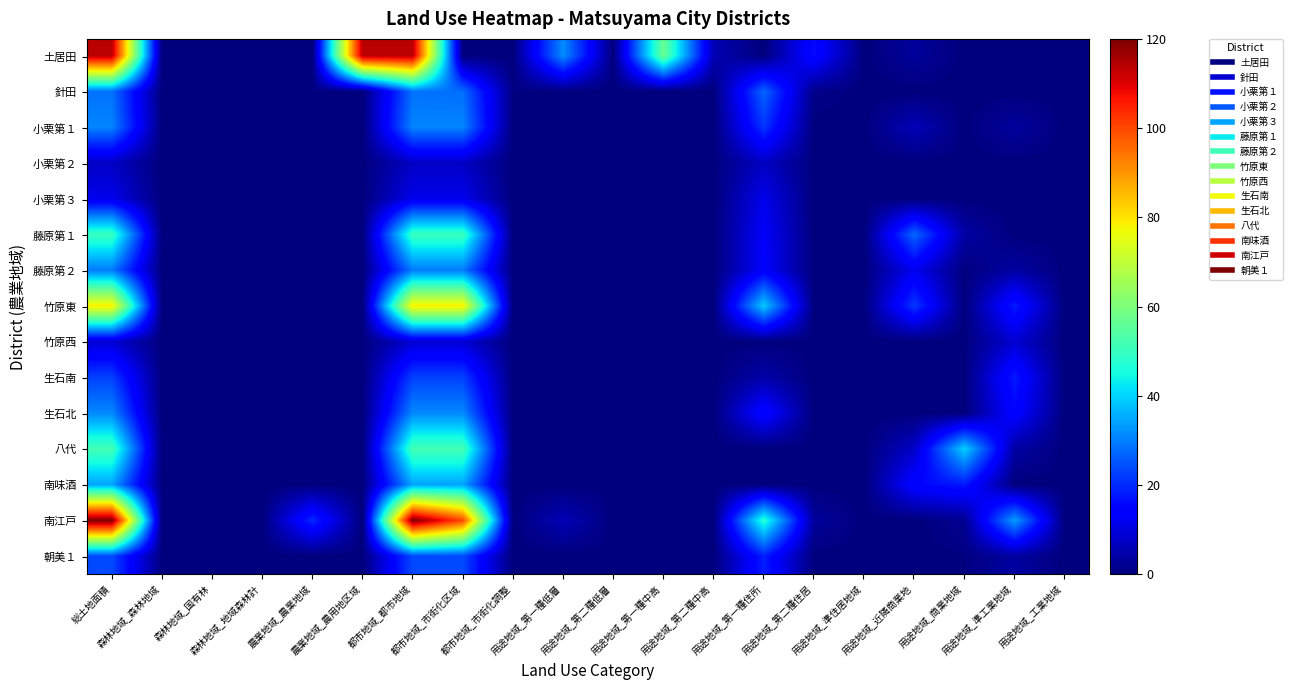

Reading left to right, transcribe all the data shown in this chart.

土居田: 総土地面積=113.7	森林地域_森林地域=0.0	森林地域_国有林=0.0	森林地域_地域森林計=0.0	農業地域_農業地域=0.0	農業地域_農用地区域=113.7	都市地域_都市地域=113.7	都市地域_市街化区域=0.0	都市地域_市街化調整=0.0	用途地域_第一種低層=31.7	用途地域_第二種低層=0.0	用途地域_第一種中高=57.0	用途地域_第二種中高=5.7	用途地域_第一種住所=0.0	用途地域_第二種住居=16.3	用途地域_準住居地域=0.0	用途地域_近隣商業地=3.1	用途地域_商業地域=0.0	用途地域_準工業地域=0.0	用途地域_工業地域=0.0
針田: 総土地面積=28.5	森林地域_森林地域=0.0	森林地域_国有林=0.0	森林地域_地域森林計=0.0	農業地域_農業地域=0.5	農業地域_農用地区域=0.0	都市地域_都市地域=28.5	都市地域_市街化区域=28.1	都市地域_市街化調整=0.5	用途地域_第一種低層=0.0	用途地域_第二種低層=0.0	用途地域_第一種中高=0.1	用途地域_第二種中高=0.0	用途地域_第一種住所=27.1	用途地域_第二種住居=1.3	用途地域_準住居地域=0.0	用途地域_近隣商業地=0.0	用途地域_商業地域=0.0	用途地域_準工業地域=0.0	用途地域_工業地域=0.0
小栗第１: 総土地面積=30.8	森林地域_森林地域=0.0	森林地域_国有林=0.0	森林地域_地域森林計=0.0	農業地域_農業地域=0.0	農業地域_農用地区域=0.0	都市地域_都市地域=30.8	都市地域_市街化区域=30.8	都市地域_市街化調整=0.0	用途地域_第一種低層=0.0	用途地域_第二種低層=0.0	用途地域_第一種中高=0.0	用途地域_第二種中高=0.0	用途地域_第一種住所=21.2	用途地域_第二種住居=0.0	用途地域_準住居地域=0.0	用途地域_近隣商業地=6.1	用途地域_商業地域=0.0	用途地域_準工業地域=3.4	用途地域_工業地域=0.0
小栗第２: 総土地面積=7.3	森林地域_森林地域=0.0	森林地域_国有林=0.0	森林地域_地域森林計=0.0	農業地域_農業地域=0.0	農業地域_農用地区域=0.0	都市地域_都市地域=7.3	都市地域_市街化区域=7.3	都市地域_市街化調整=0.0	用途地域_第一種低層=0.0	用途地域_第二種低層=0.0	用途地域_第一種中高=0.0	用途地域_第二種中高=0.0	用途地域_第一種住所=7.3	用途地域_第二種住居=0.0	用途地域_準住居地域=0.0	用途地域_近隣商業地=0.0	用途地域_商業地域=0.0	用途地域_準工業地域=0.0	用途地域_工業地域=0.0
小栗第３: 総土地面積=11.5	森林地域_森林地域=0.0	森林地域_国有林=0.0	森林地域_地域森林計=0.0	農業地域_農業地域=0.0	農業地域_農用地区域=0.0	都市地域_都市地域=11.5	都市地域_市街化区域=11.5	都市地域_市街化調整=0.0	用途地域_第一種低層=0.0	用途地域_第二種低層=0.0	用途地域_第一種中高=0.0	用途地域_第二種中高=0.0	用途地域_第一種住所=11.5	用途地域_第二種住居=0.0	用途地域_準住居地域=0.0	用途地域_近隣商業地=0.0	用途地域_商業地域=0.0	用途地域_準工業地域=0.0	用途地域_工業地域=0.0
藤原第１: 総土地面積=50.3	森林地域_森林地域=0.0	森林地域_国有林=0.0	森林地域_地域森林計=0.0	農業地域_農業地域=0.0	農業地域_農用地区域=0.0	都市地域_都市地域=50.3	都市地域_市街化区域=50.3	都市地域_市街化調整=0.0	用途地域_第一種低層=0.0	用途地域_第二種低層=0.0	用途地域_第一種中高=0.0	用途地域_第二種中高=0.0	用途地域_第一種住所=13.3	用途地域_第二種住居=0.0	用途地域_準住居地域=0.0	用途地域_近隣商業地=27.2	用途地域_商業地域=4.1	用途地域_準工業地域=0.0	用途地域_工業地域=0.0
藤原第２: 総土地面積=29.6	森林地域_森林地域=0.0	森林地域_国有林=0.0	森林地域_地域森林計=0.0	農業地域_農業地域=0.0	農業地域_農用地区域=0.0	都市地域_都市地域=29.6	都市地域_市街化区域=29.6	都市地域_市街化調整=0.0	用途地域_第一種低層=0.0	用途地域_第二種低層=0.0	用途地域_第一種中高=0.0	用途地域_第二種中高=0.0	用途地域_第一種住所=13.7	用途地域_第二種住居=0.0	用途地域_準住居地域=0.0	用途地域_近隣商業地=11.9	用途地域_商業地域=0.1	用途地域_準工業地域=3.8	用途地域_工業地域=0.0
竹原東: 総土地面積=79.1	森林地域_森林地域=0.0	森林地域_国有林=0.0	森林地域_地域森林計=0.0	農業地域_農業地域=0.0	農業地域_農用地区域=0.0	都市地域_都市地域=79.1	都市地域_市街化区域=79.1	都市地域_市街化調整=0.0	用途地域_第一種低層=0.0	用途地域_第二種低層=0.0	用途地域_第一種中高=0.0	用途地域_第二種中高=0.0	用途地域_第一種住所=39.0	用途地域_第二種住居=0.0	用途地域_準住居地域=0.0	用途地域_近隣商業地=21.8	用途地域_商業地域=0.0	用途地域_準工業地域=18.3	用途地域_工業地域=0.0
竹原西: 総土地面積=8.9	森林地域_森林地域=0.0	森林地域_国有林=0.0	森林地域_地域森林計=0.0	農業地域_農業地域=0.0	農業地域_農用地区域=0.0	都市地域_都市地域=8.9	都市地域_市街化区域=8.9	都市地域_市街化調整=0.0	用途地域_第一種低層=0.0	用途地域_第二種低層=0.0	用途地域_第一種中高=0.0	用途地域_第二種中高=0.0	用途地域_第一種住所=0.1	用途地域_第二種住居=0.0	用途地域_準住居地域=0.0	用途地域_近隣商業地=0.0	用途地域_商業地域=0.0	用途地域_準工業地域=8.8	用途地域_工業地域=0.0
生石南: 総土地面積=22.7	森林地域_森林地域=0.0	森林地域_国有林=0.0	森林地域_地域森林計=0.0	農業地域_農業地域=0.0	農業地域_農用地区域=0.0	都市地域_都市地域=22.7	都市地域_市街化区域=22.7	都市地域_市街化調整=0.0	用途地域_第一種低層=0.0	用途地域_第二種低層=0.0	用途地域_第一種中高=0.0	用途地域_第二種中高=0.0	用途地域_第一種住所=4.6	用途地域_第二種住居=0.0	用途地域_準住居地域=0.0	用途地域_近隣商業地=0.0	用途地域_商業地域=0.0	用途地域_準工業地域=18.1	用途地域_工業地域=0.0
生石北: 総土地面積=31.3	森林地域_森林地域=0.0	森林地域_国有林=0.0	森林地域_地域森林計=0.0	農業地域_農業地域=0.0	農業地域_農用地区域=0.0	都市地域_都市地域=31.3	都市地域_市街化区域=31.3	都市地域_市街化調整=0.0	用途地域_第一種低層=0.0	用途地域_第二種低層=0.0	用途地域_第一種中高=0.0	用途地域_第二種中高=0.0	用途地域_第一種住所=16.1	用途地域_第二種住居=0.0	用途地域_準住居地域=0.0	用途地域_近隣商業地=0.0	用途地域_商業地域=0.0	用途地域_準工業地域=15.2	用途地域_工業地域=0.0
八代: 総土地面積=51.8	森林地域_森林地域=0.0	森林地域_国有林=0.0	森林地域_地域森林計=0.0	農業地域_農業地域=0.0	農業地域_農用地区域=0.0	都市地域_都市地域=51.8	都市地域_市街化区域=51.8	都市地域_市街化調整=0.0	用途地域_第一種低層=0.0	用途地域_第二種低層=0.0	用途地域_第一種中高=0.0	用途地域_第二種中高=0.0	用途地域_第一種住所=0.0	用途地域_第二種住居=0.0	用途地域_準住居地域=0.0	用途地域_近隣商業地=7.7	用途地域_商業地域=39.7	用途地域_準工業地域=4.1	用途地域_工業地域=0.0
南味酒: 総土地面積=34.4	森林地域_森林地域=0.0	森林地域_国有林=0.0	森林地域_地域森林計=0.0	農業地域_農業地域=0.0	農業地域_農用地区域=0.0	都市地域_都市地域=34.4	都市地域_市街化区域=34.4	都市地域_市街化調整=0.0	用途地域_第一種低層=0.0	用途地域_第二種低層=0.0	用途地域_第一種中高=0.0	用途地域_第二種中高=0.0	用途地域_第一種住所=0.0	用途地域_第二種住居=0.0	用途地域_準住居地域=0.0	用途地域_近隣商業地=15.4	用途地域_商業地域=17.8	用途地域_準工業地域=0.0	用途地域_工業地域=0.0
南江戸: 総土地面積=120.0	森林地域_森林地域=0.0	森林地域_国有林=0.0	森林地域_地域森林計=0.0	農業地域_農業地域=20.0	農業地域_農用地区域=0.0	都市地域_都市地域=120.0	都市地域_市街化区域=100.0	都市地域_市街化調整=0.0	用途地域_第一種低層=6.0	用途地域_第二種低層=0.0	用途地域_第一種中高=0.0	用途地域_第二種中高=0.0	用途地域_第一種住所=47.8	用途地域_第二種住居=3.2	用途地域_準住居地域=0.0	用途地域_近隣商業地=0.0	用途地域_商業地域=2.1	用途地域_準工業地域=33.7	用途地域_工業地域=0.0
朝美１: 総土地面積=23.8	森林地域_森林地域=0.0	森林地域_国有林=0.0	森林地域_地域森林計=0.0	農業地域_農業地域=0.0	農業地域_農用地区域=0.0	都市地域_都市地域=23.8	都市地域_市街化区域=23.8	都市地域_市街化調整=0.0	用途地域_第一種低層=0.0	用途地域_第二種低層=0.0	用途地域_第一種中高=0.0	用途地域_第二種中高=0.0	用途地域_第一種住所=18.6	用途地域_第二種住居=0.0	用途地域_準住居地域=0.0	用途地域_近隣商業地=0.0	用途地域_商業地域=0.4	用途地域_準工業地域=3.7	用途地域_工業地域=0.0